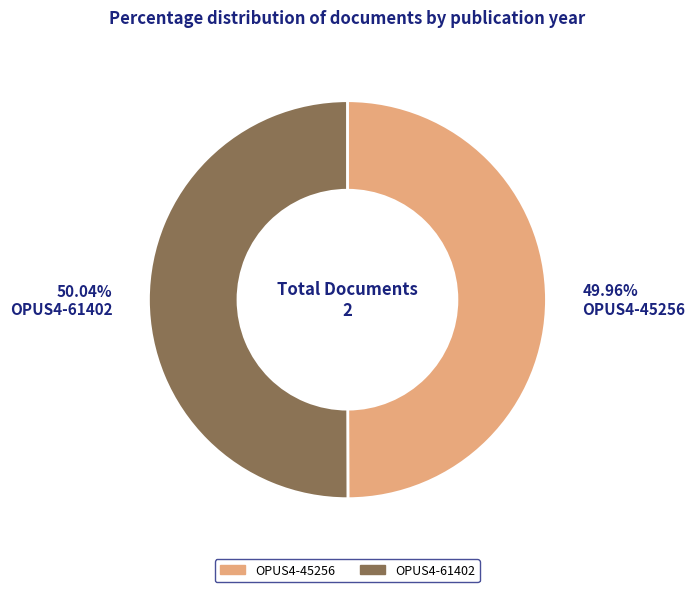

Is there any slice that represents more than half of the pie?

Yes